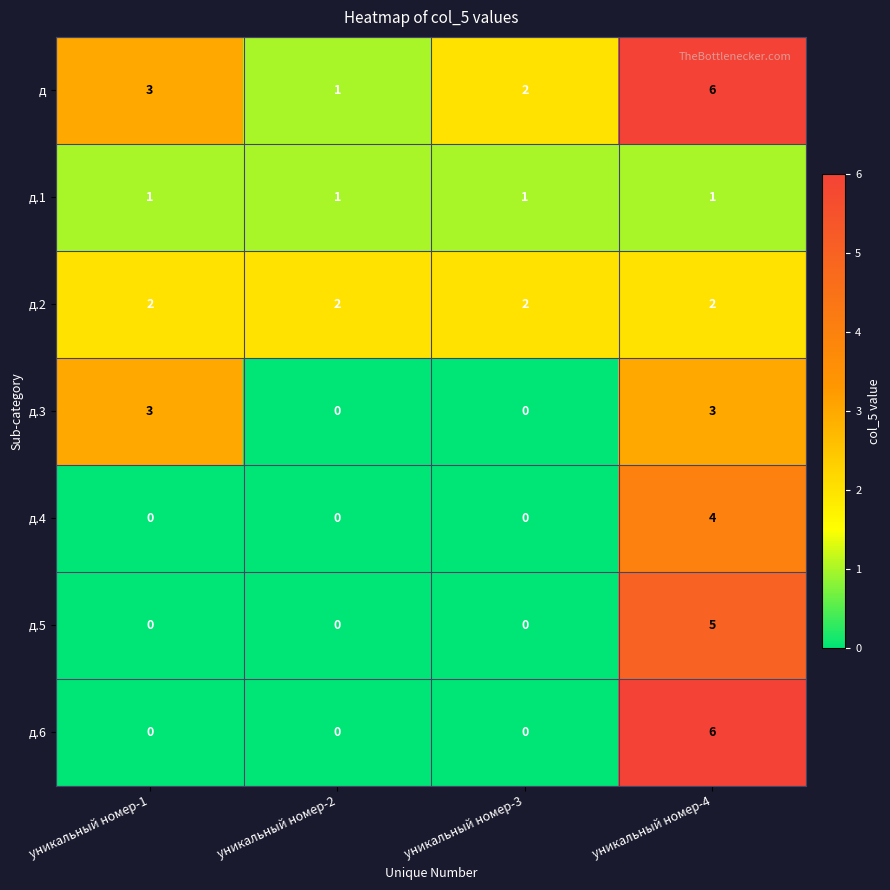

How many values in д.5 are above zero?

1